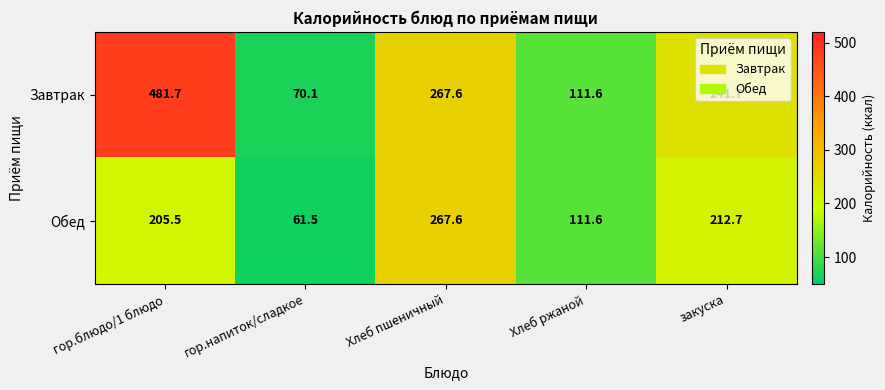

How many values in the Обед series exceed 205?

3